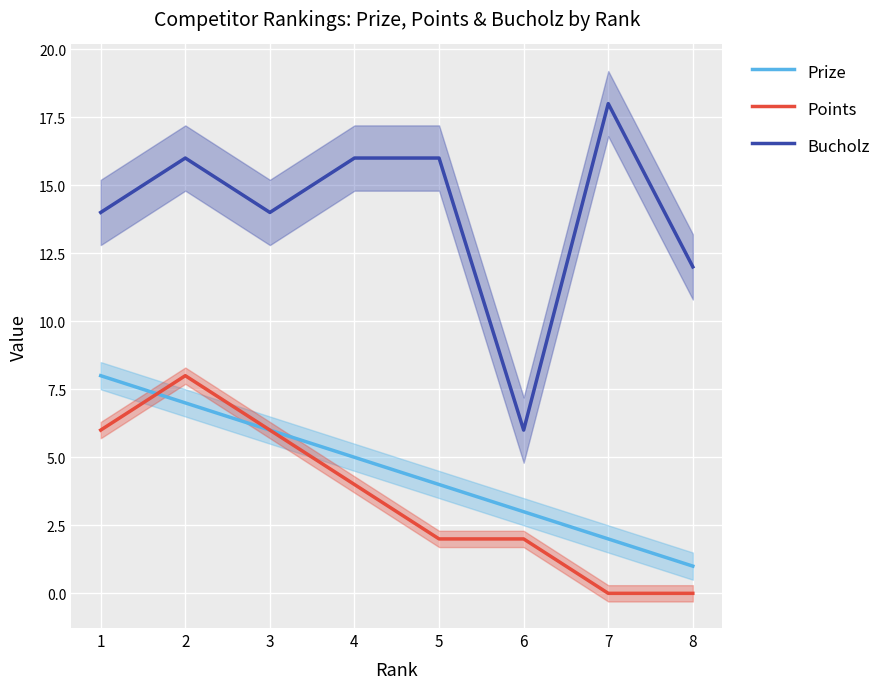

At which label does Prize reach its peak?

1